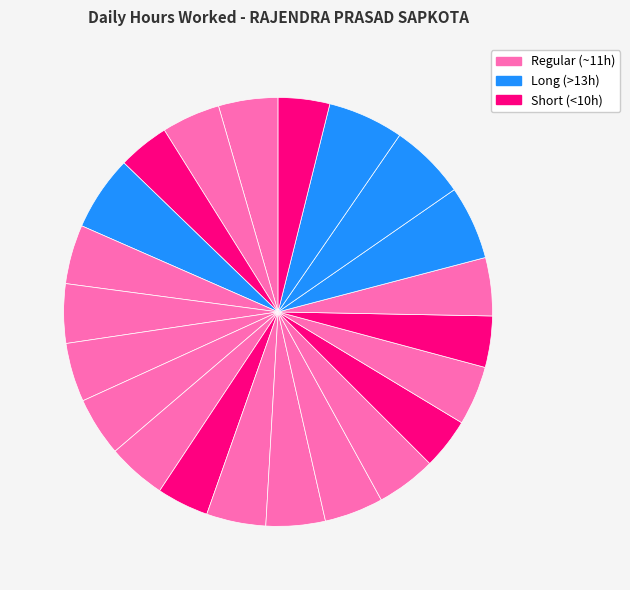

Count the number of slices in the pie.

22